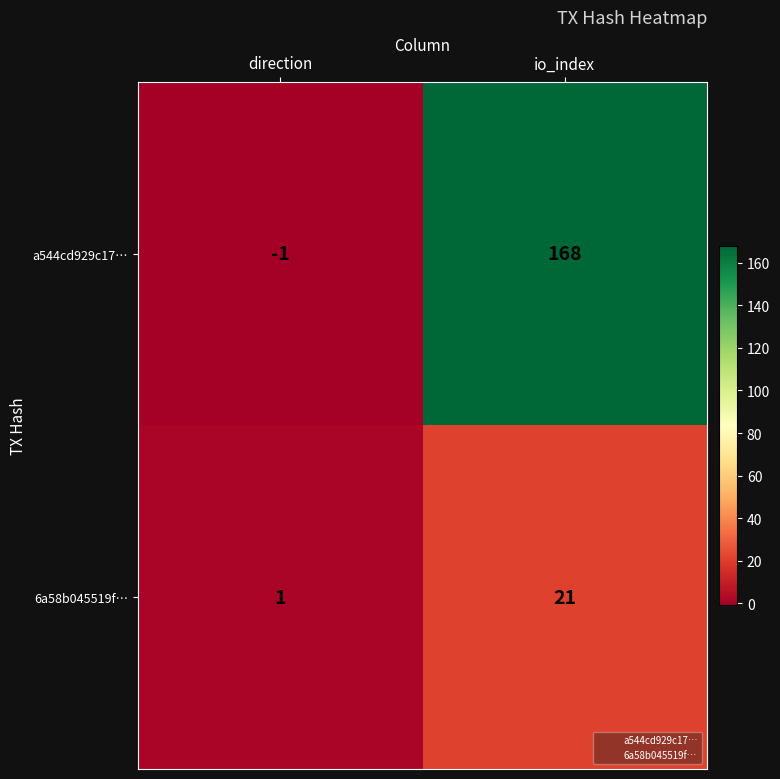

What is the difference between the highest and lowest values at direction?

2